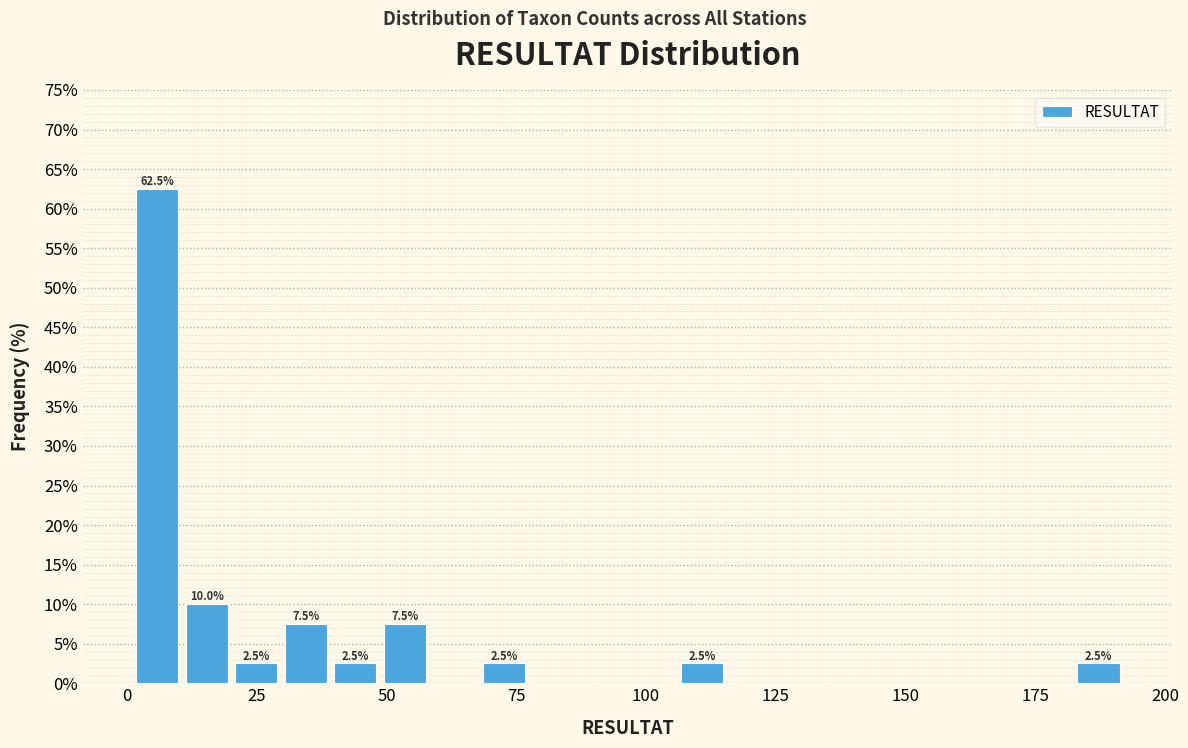

Around what value on the x-axis is the tallest bar? Give the approximate position of its centre, as read against the axis.

5